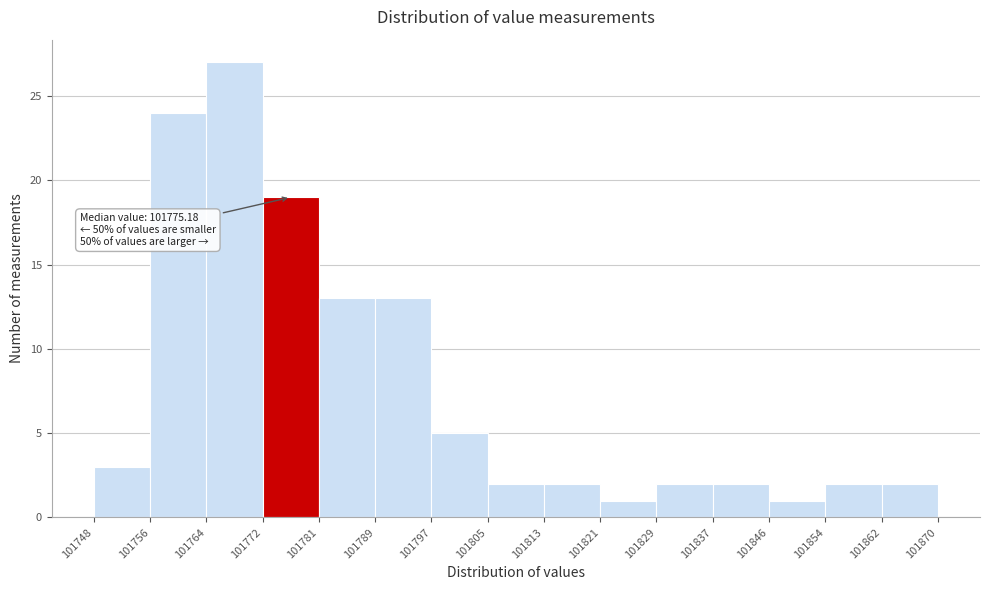

Over which range of the x-axis is the bar tallest?

101764 to 101772